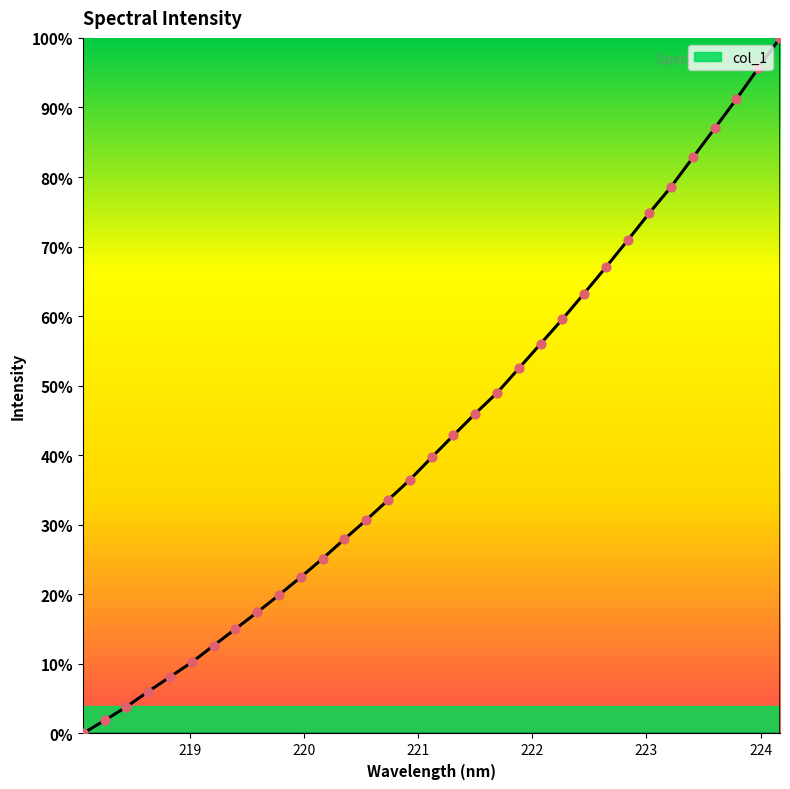

What is the difference between the maximum and minimum values?

100.0